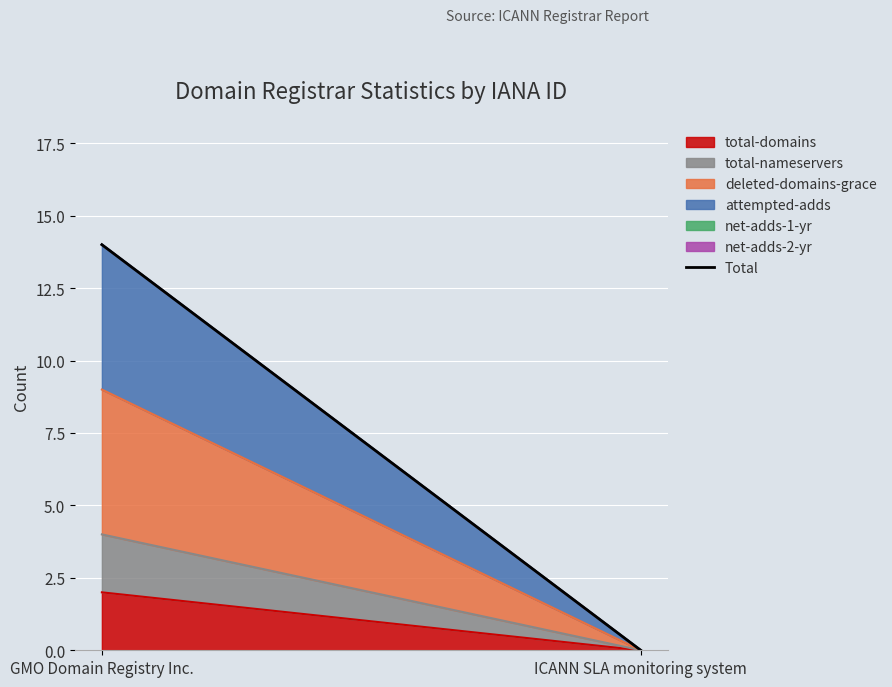

Does the chart display data point markers on the line(s)?

No